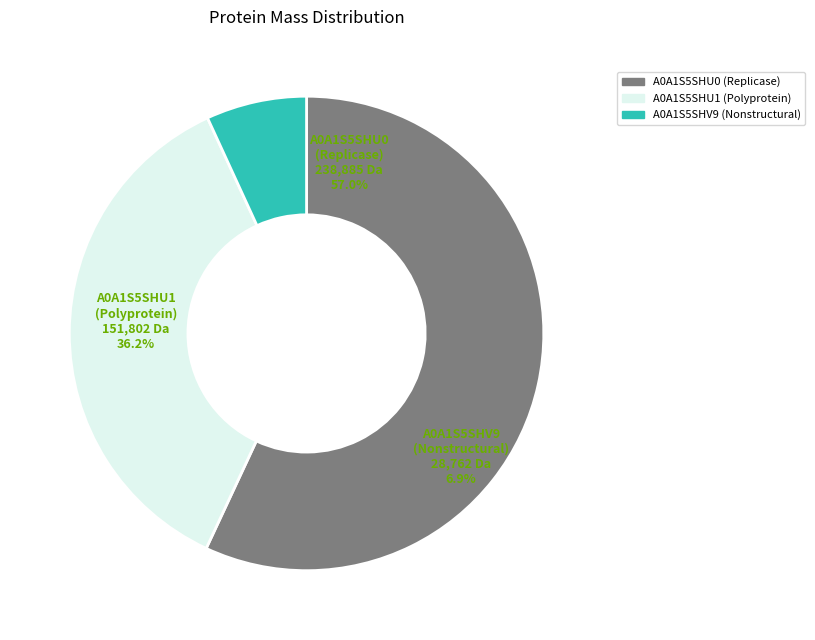

What is the change in value from tr|A0A1S5SHU0|A0A1S5SHU0_9VIRU Replicase to tr|A0A1S5SHV9|A0A1S5SHV9_9VIRU Nonstructural?

-210122.7